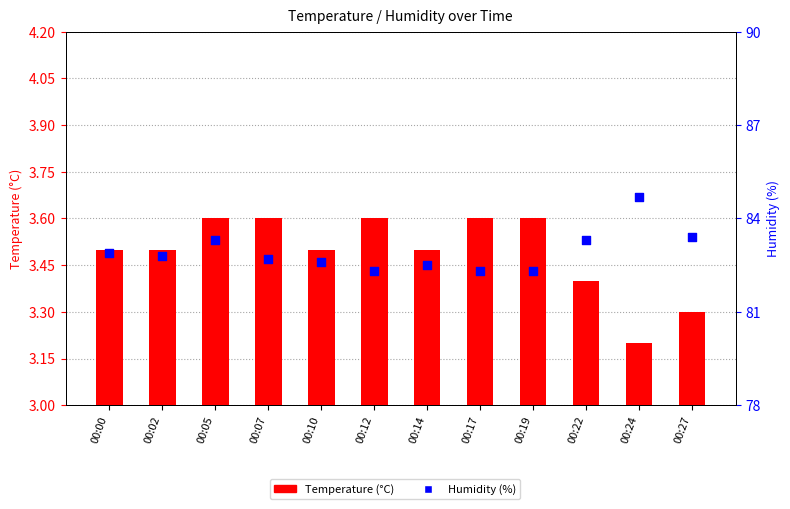

Is the value of Humidity (%) at 00:14 greater than the value of Temperature (°C) at 00:05?

Yes